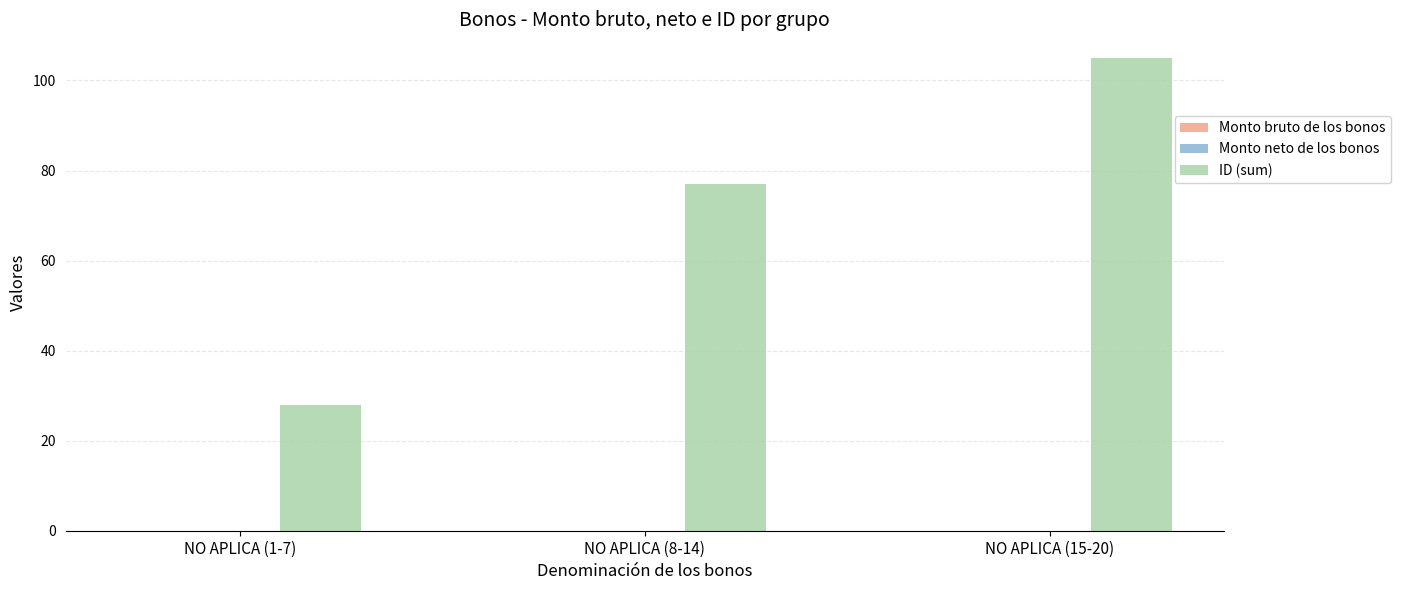

Does the chart contain any negative values?

No